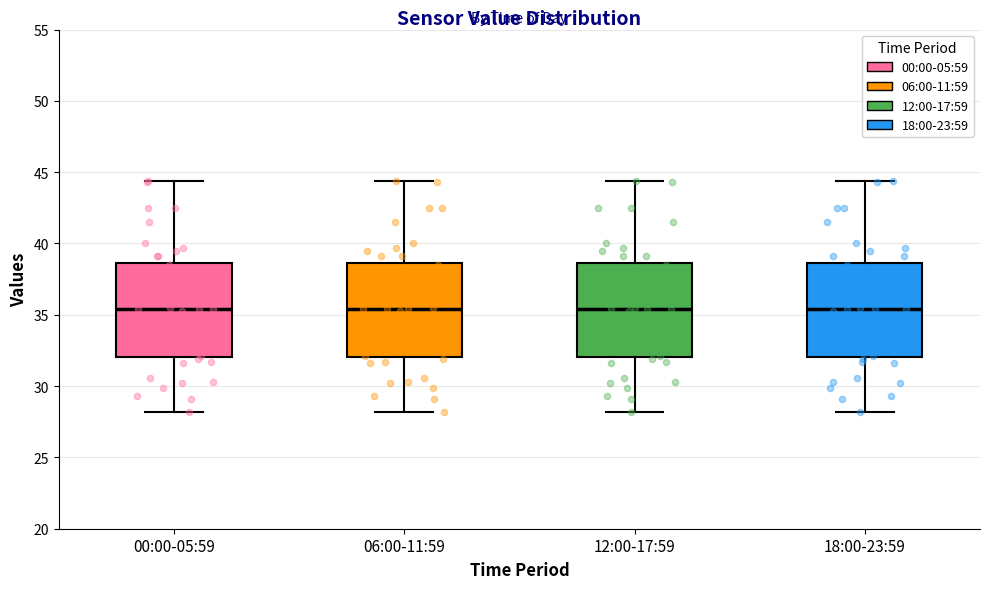

Reading left to right, transcribe this box plot: for each box, give where its median line is, the range the box spans, and where its two whiskers end, as read against the y-axis. The values are not printed on the chart, so give them approximately, as read against the axis.

00:00-05:59: median 35.5, box 32.0 to 38.5, whiskers 28.0 to 44.5
06:00-11:59: median 35.5, box 32.0 to 38.5, whiskers 28.0 to 44.5
12:00-17:59: median 35.5, box 32.0 to 38.5, whiskers 28.0 to 44.5
18:00-23:59: median 35.5, box 32.0 to 38.5, whiskers 28.0 to 44.5